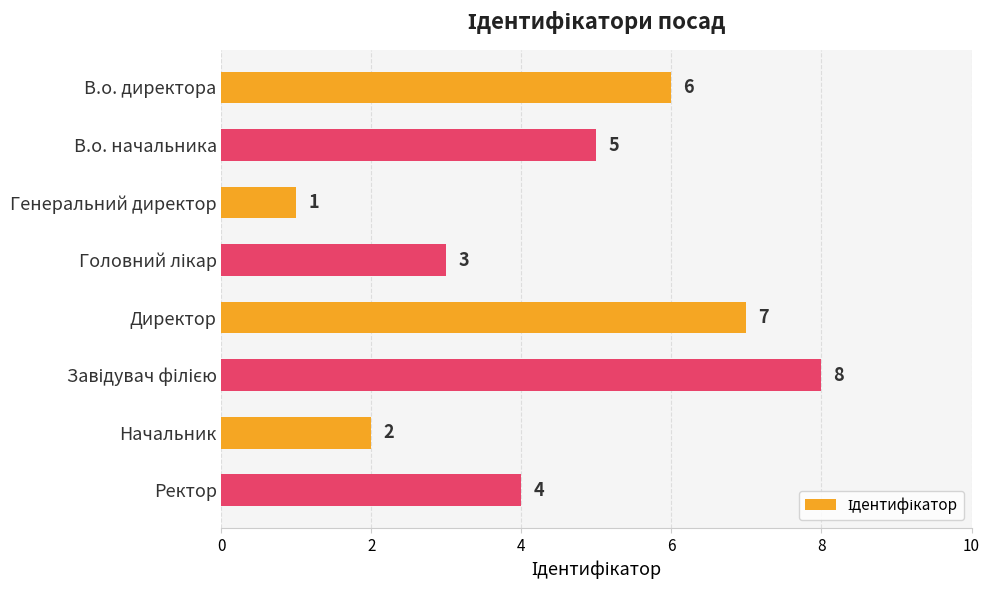

Between Директор and В.о. начальника, which is larger?

Директор